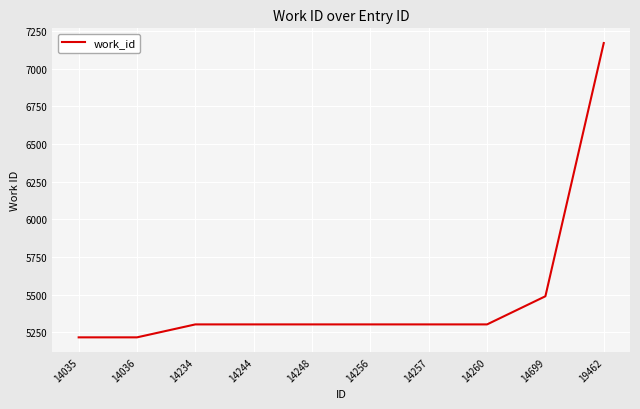

Where is the data nearest to the value 6193?

14699